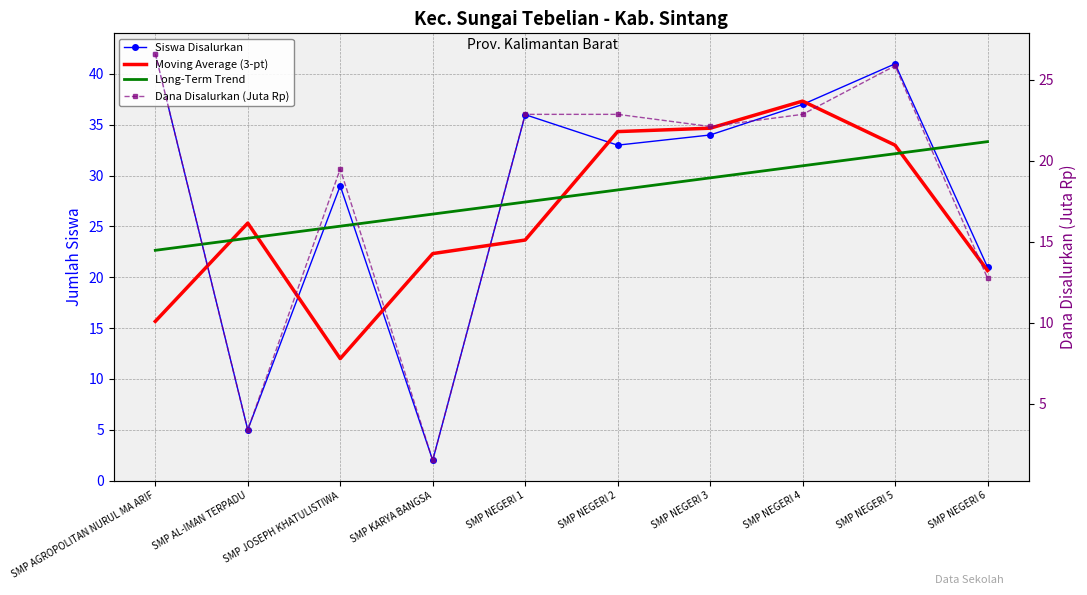

True or false: Moving Average (3-pt) has more than 0 points higher than both neighbors.

True